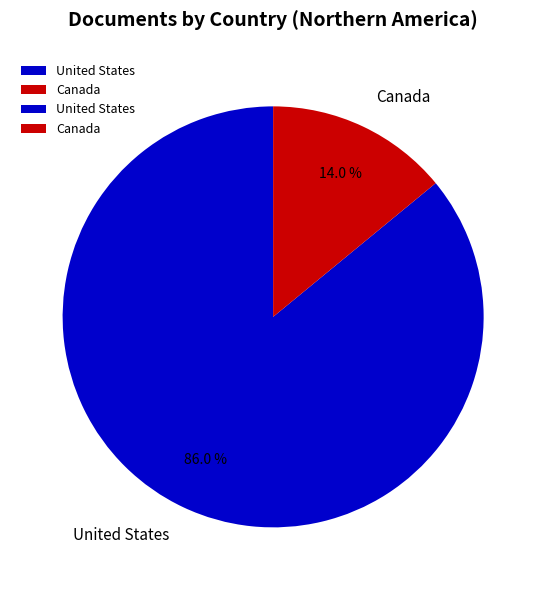

Combined, do United States and Canada account for over 50%?

Yes